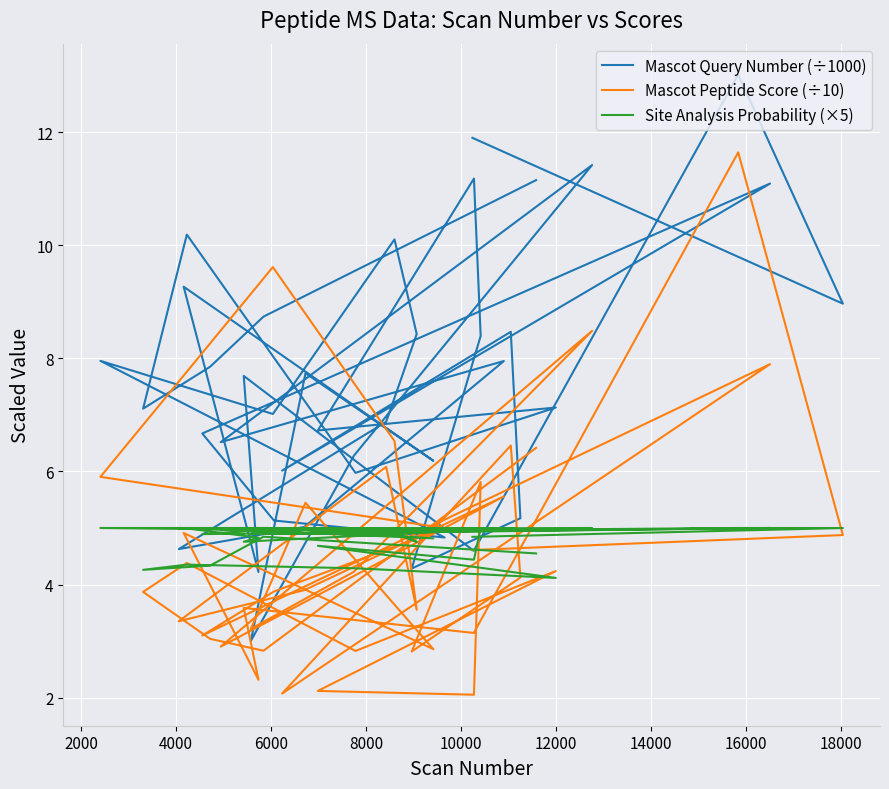

What is the value of the Mascot Query Number (÷1000) point at the 35th from the left?

10.2